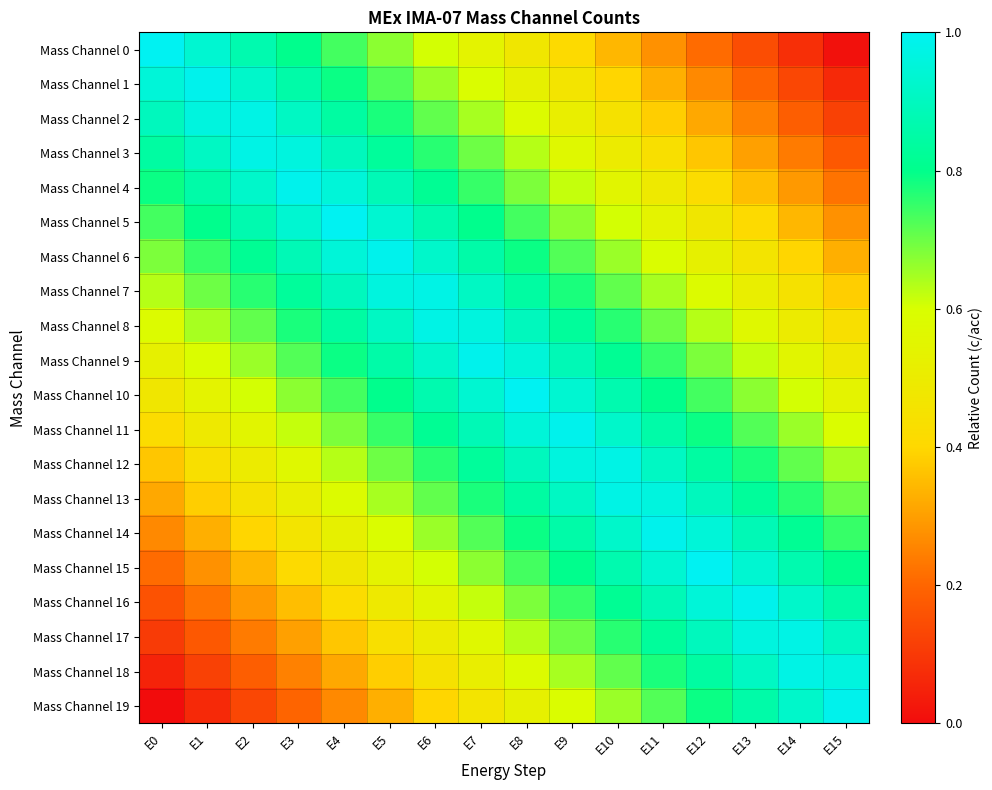

Reading left to right, list all the values displayed in this chart.

Mass Channel 0: E0=1.0	E1=0.9	E2=0.9	E3=0.8	E4=0.7	E5=0.7	E6=0.6	E7=0.5	E8=0.5	E9=0.4	E10=0.3	E11=0.3	E12=0.2	E13=0.1	E14=0.1	E15=0.0
Mass Channel 1: E0=0.9	E1=1.0	E2=0.9	E3=0.9	E4=0.8	E5=0.7	E6=0.7	E7=0.6	E8=0.5	E9=0.5	E10=0.4	E11=0.3	E12=0.3	E13=0.2	E14=0.1	E15=0.1
Mass Channel 2: E0=0.9	E1=1.0	E2=1.0	E3=0.9	E4=0.8	E5=0.8	E6=0.7	E7=0.6	E8=0.6	E9=0.5	E10=0.4	E11=0.4	E12=0.3	E13=0.2	E14=0.2	E15=0.1
Mass Channel 3: E0=0.8	E1=0.9	E2=1.0	E3=1.0	E4=0.9	E5=0.8	E6=0.8	E7=0.7	E8=0.6	E9=0.6	E10=0.5	E11=0.4	E12=0.4	E13=0.3	E14=0.2	E15=0.2
Mass Channel 4: E0=0.8	E1=0.9	E2=0.9	E3=1.0	E4=0.9	E5=0.9	E6=0.8	E7=0.7	E8=0.7	E9=0.6	E10=0.6	E11=0.5	E12=0.4	E13=0.4	E14=0.3	E15=0.2
Mass Channel 5: E0=0.7	E1=0.8	E2=0.9	E3=0.9	E4=1.0	E5=0.9	E6=0.9	E7=0.8	E8=0.7	E9=0.7	E10=0.6	E11=0.5	E12=0.5	E13=0.4	E14=0.3	E15=0.3
Mass Channel 6: E0=0.7	E1=0.7	E2=0.8	E3=0.9	E4=0.9	E5=1.0	E6=0.9	E7=0.9	E8=0.8	E9=0.7	E10=0.7	E11=0.6	E12=0.5	E13=0.5	E14=0.4	E15=0.3
Mass Channel 7: E0=0.6	E1=0.7	E2=0.8	E3=0.8	E4=0.9	E5=1.0	E6=1.0	E7=0.9	E8=0.8	E9=0.8	E10=0.7	E11=0.6	E12=0.6	E13=0.5	E14=0.4	E15=0.4
Mass Channel 8: E0=0.6	E1=0.6	E2=0.7	E3=0.8	E4=0.8	E5=0.9	E6=1.0	E7=1.0	E8=0.9	E9=0.8	E10=0.8	E11=0.7	E12=0.6	E13=0.6	E14=0.5	E15=0.4
Mass Channel 9: E0=0.5	E1=0.6	E2=0.7	E3=0.7	E4=0.8	E5=0.9	E6=0.9	E7=1.0	E8=0.9	E9=0.9	E10=0.8	E11=0.7	E12=0.7	E13=0.6	E14=0.6	E15=0.5
Mass Channel 10: E0=0.5	E1=0.5	E2=0.6	E3=0.7	E4=0.7	E5=0.8	E6=0.9	E7=0.9	E8=1.0	E9=0.9	E10=0.9	E11=0.8	E12=0.7	E13=0.7	E14=0.6	E15=0.5
Mass Channel 11: E0=0.4	E1=0.5	E2=0.6	E3=0.6	E4=0.7	E5=0.7	E6=0.8	E7=0.9	E8=0.9	E9=1.0	E10=0.9	E11=0.9	E12=0.8	E13=0.7	E14=0.7	E15=0.6
Mass Channel 12: E0=0.4	E1=0.4	E2=0.5	E3=0.6	E4=0.6	E5=0.7	E6=0.8	E7=0.8	E8=0.9	E9=1.0	E10=1.0	E11=0.9	E12=0.8	E13=0.8	E14=0.7	E15=0.6
Mass Channel 13: E0=0.3	E1=0.4	E2=0.4	E3=0.5	E4=0.6	E5=0.6	E6=0.7	E7=0.8	E8=0.8	E9=0.9	E10=1.0	E11=1.0	E12=0.9	E13=0.8	E14=0.8	E15=0.7
Mass Channel 14: E0=0.3	E1=0.3	E2=0.4	E3=0.5	E4=0.5	E5=0.6	E6=0.7	E7=0.7	E8=0.8	E9=0.9	E10=0.9	E11=1.0	E12=0.9	E13=0.9	E14=0.8	E15=0.7
Mass Channel 15: E0=0.2	E1=0.3	E2=0.3	E3=0.4	E4=0.5	E5=0.5	E6=0.6	E7=0.7	E8=0.7	E9=0.8	E10=0.9	E11=0.9	E12=1.0	E13=0.9	E14=0.9	E15=0.8
Mass Channel 16: E0=0.2	E1=0.2	E2=0.3	E3=0.4	E4=0.4	E5=0.5	E6=0.6	E7=0.6	E8=0.7	E9=0.7	E10=0.8	E11=0.9	E12=0.9	E13=1.0	E14=0.9	E15=0.9
Mass Channel 17: E0=0.1	E1=0.2	E2=0.2	E3=0.3	E4=0.4	E5=0.4	E6=0.5	E7=0.6	E8=0.6	E9=0.7	E10=0.8	E11=0.8	E12=0.9	E13=1.0	E14=1.0	E15=0.9
Mass Channel 18: E0=0.1	E1=0.1	E2=0.2	E3=0.2	E4=0.3	E5=0.4	E6=0.4	E7=0.5	E8=0.6	E9=0.6	E10=0.7	E11=0.8	E12=0.8	E13=0.9	E14=1.0	E15=1.0
Mass Channel 19: E0=0.0	E1=0.1	E2=0.1	E3=0.2	E4=0.3	E5=0.3	E6=0.4	E7=0.5	E8=0.5	E9=0.6	E10=0.7	E11=0.7	E12=0.8	E13=0.9	E14=0.9	E15=1.0